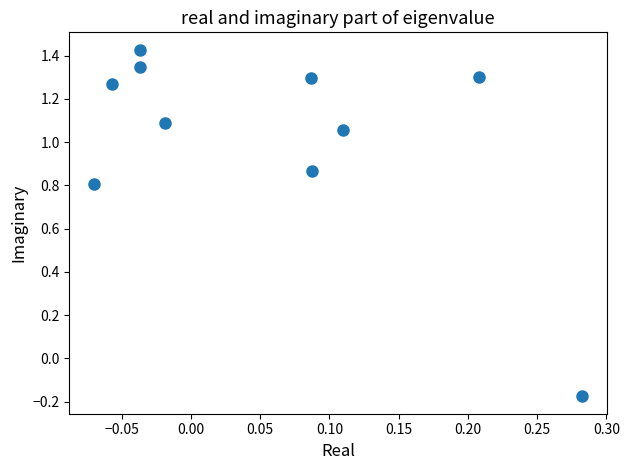

What is the average Y value?

1.0